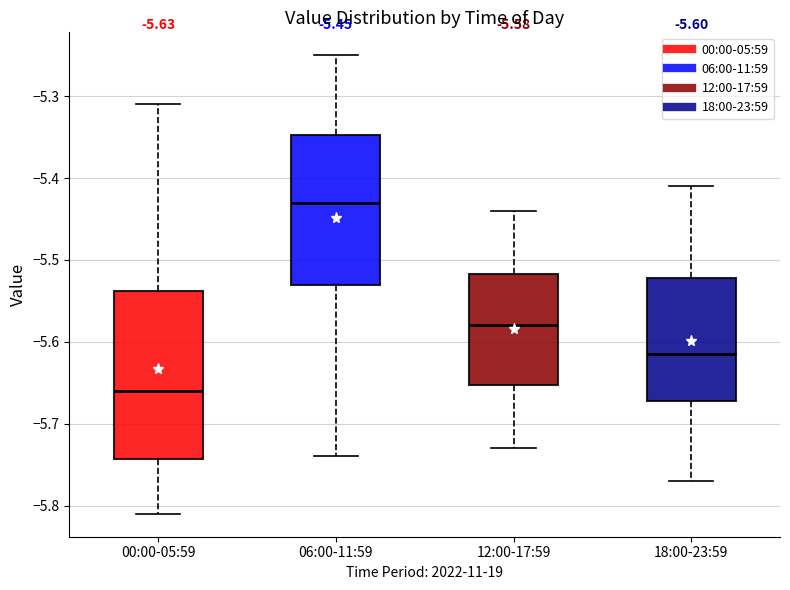

Which box is the tallest, from its lower edge to its upper edge?

00:00-05:59